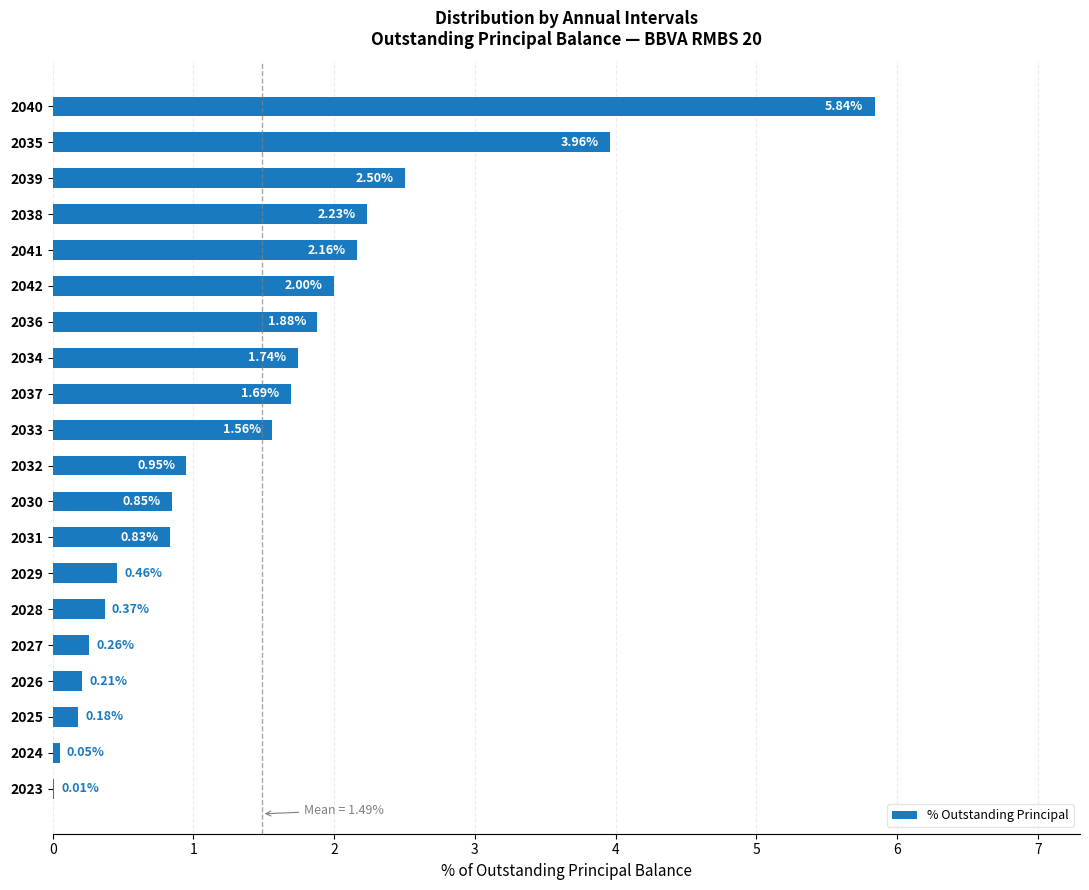

What is the sum of the values at 2041 and 2039?

4.7